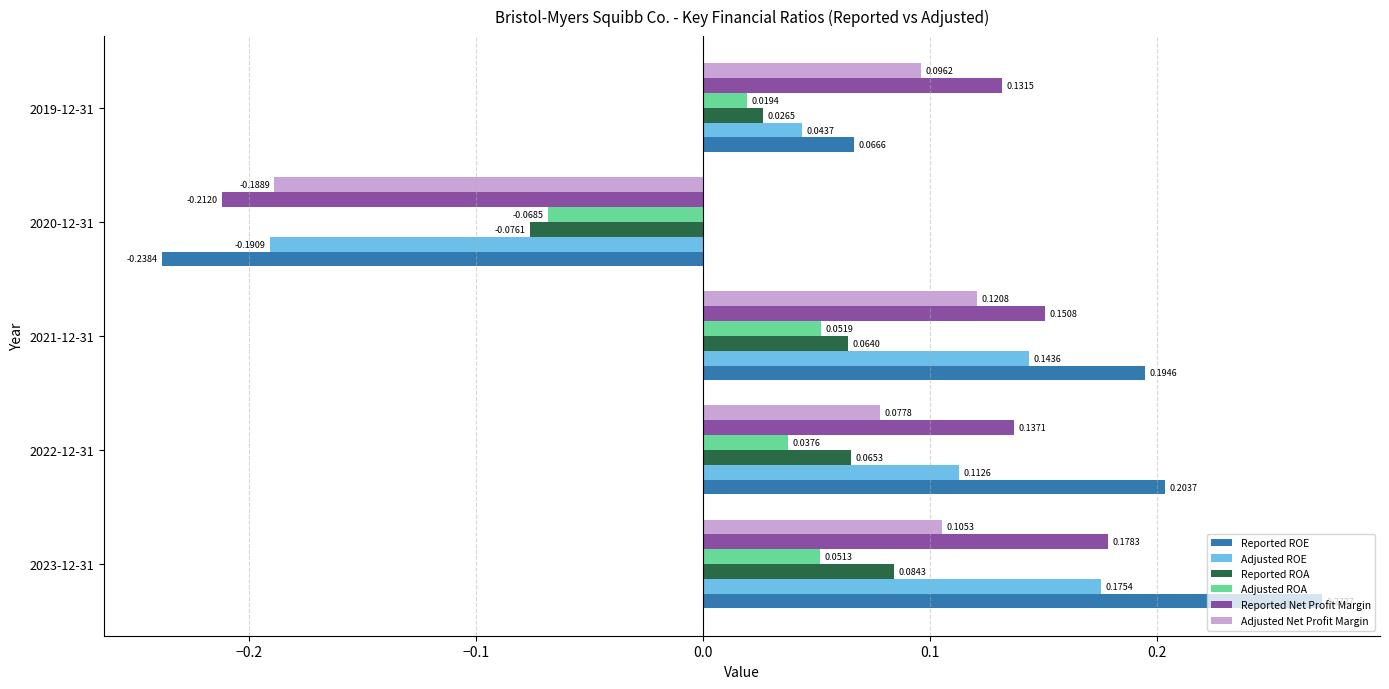

How many data points does each series have?

5